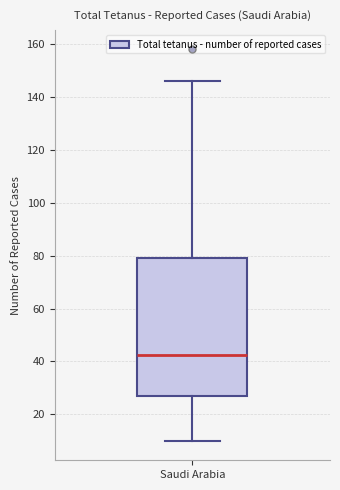

Where does the median line of the box for Saudi Arabia sit on the y-axis? The values are not printed on the chart, so give them approximately, as read against the axis.

42